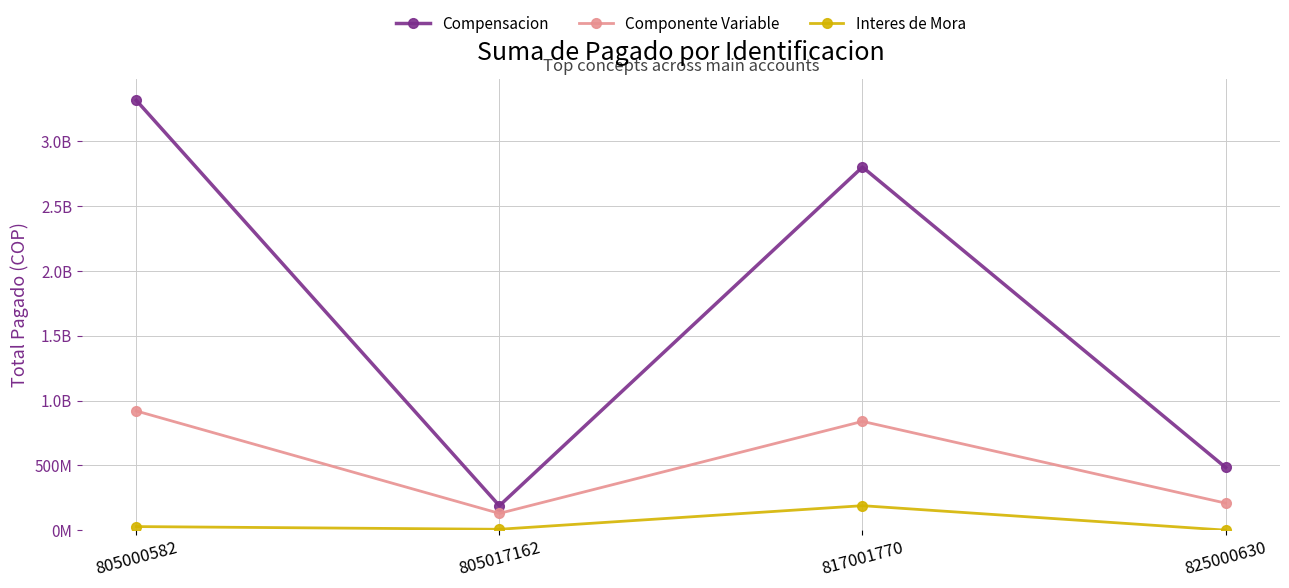

Rank the series by their maximum value, from highest to lowest.

Compensacion, Componente Variable, Interes de Mora